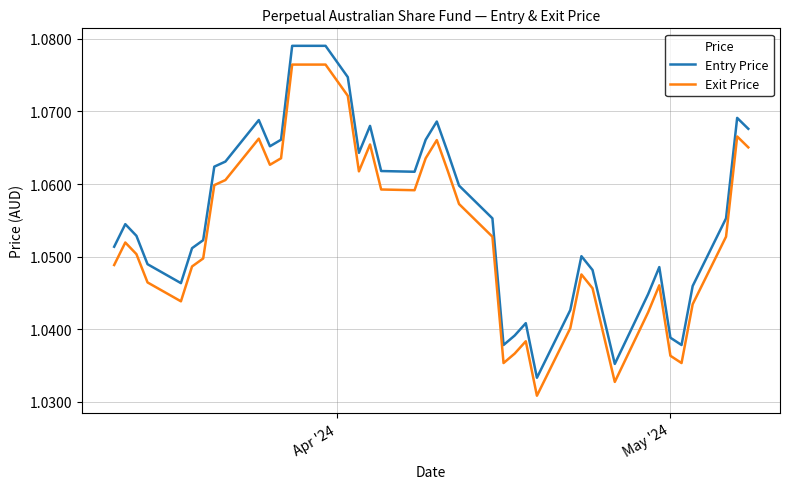

Rank the series by their average value, from highest to lowest.

Entry Price, Exit Price